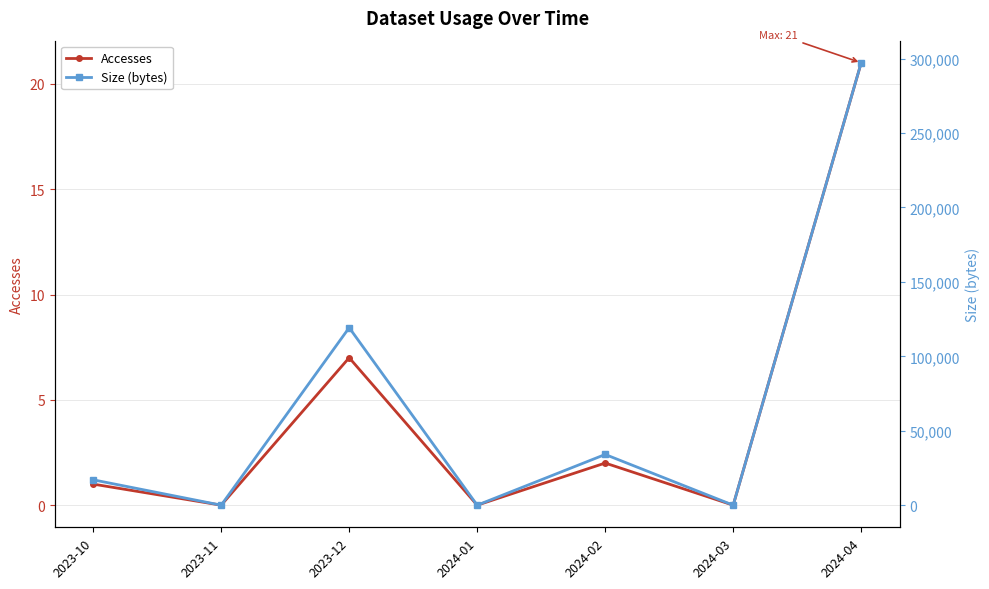

Rank the categories by Accesses value from highest to lowest.

2024-04, 2023-12, 2024-02, 2023-10, 2023-11, 2024-01, 2024-03